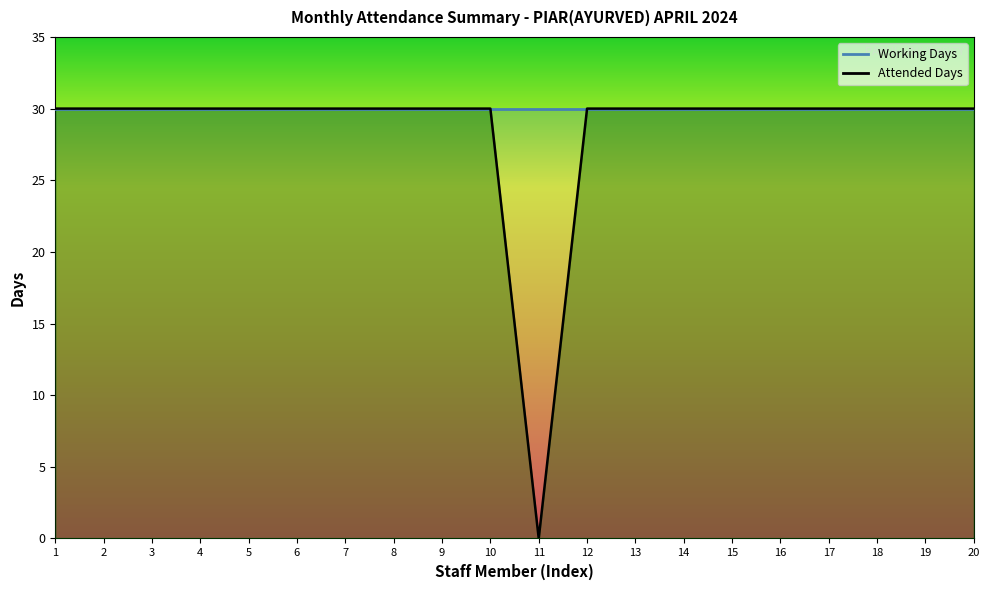

What value does the data have at 15, to the nearest 5?

30